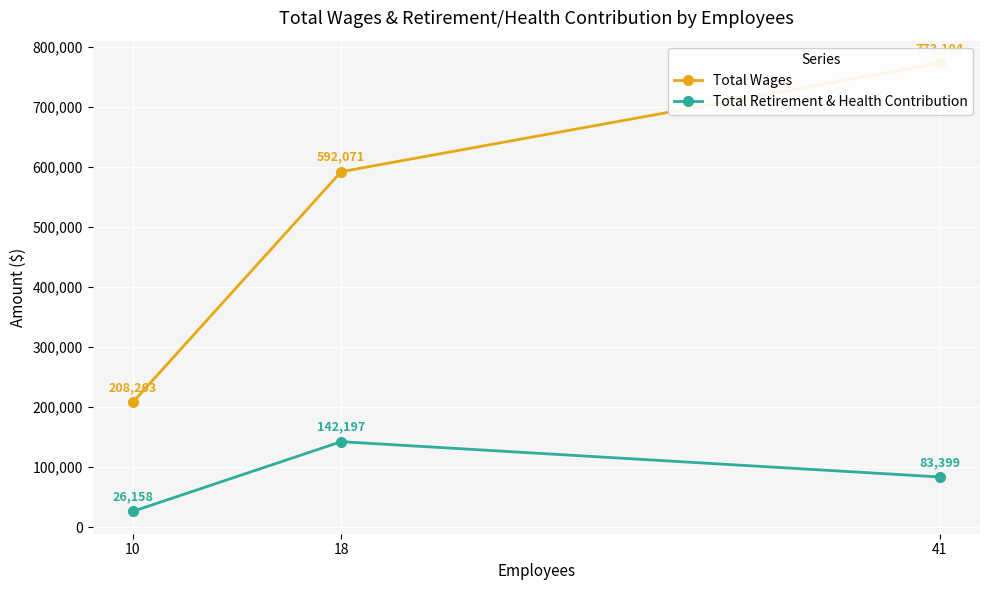

What is the value of the Total Retirement & Health Contribution point at the 1st from the left?

26158